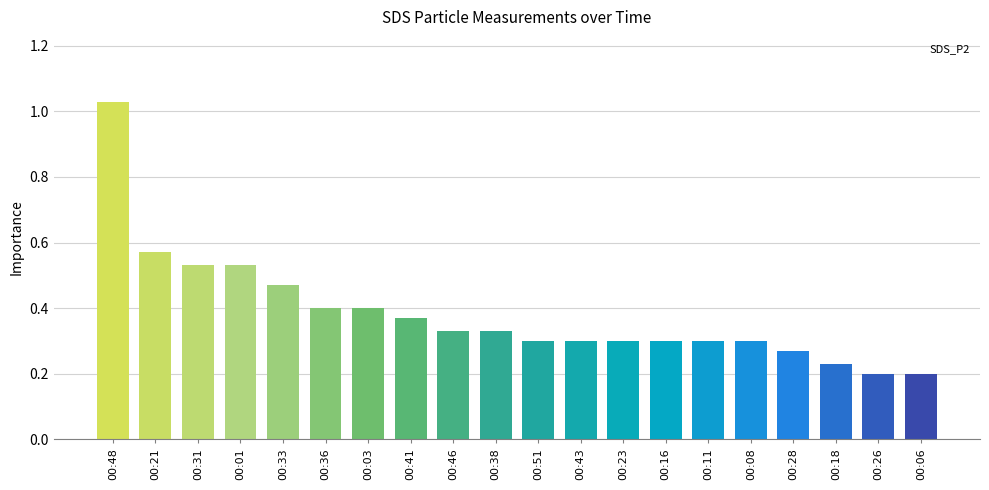

The value at 00:46 is 0.3. True or false?

True